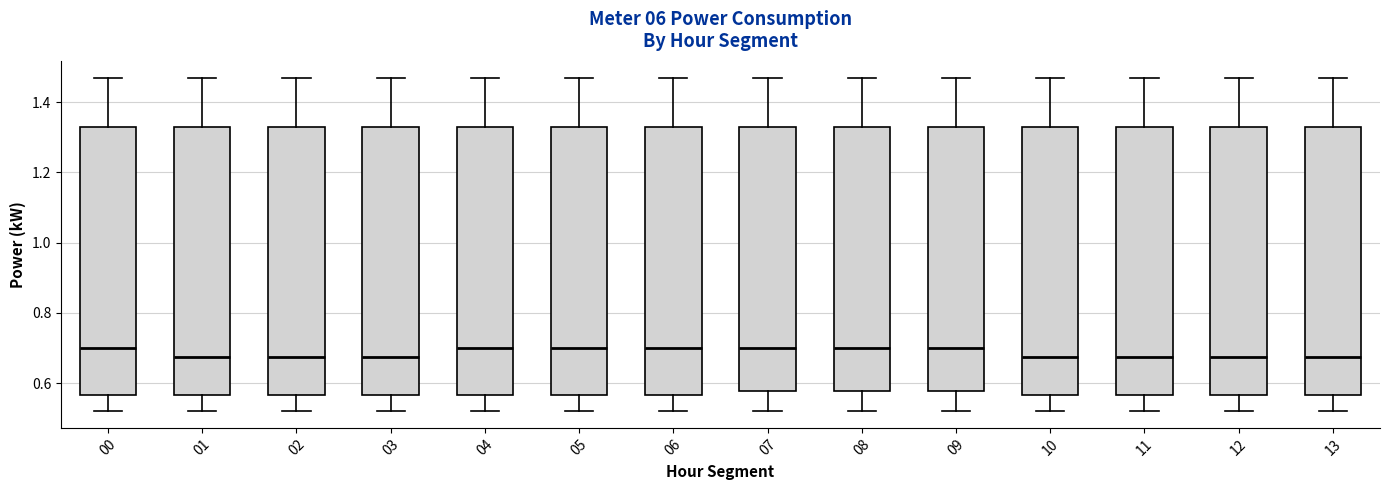

Reading left to right, read every box against the y-axis: the position of its median line, the range the box covers, and the ends of its whiskers. The values are not printed on the chart, so give them approximately, as read against the axis.

00: median 0.70, box 0.56 to 1.34, whiskers 0.52 to 1.48
01: median 0.68, box 0.56 to 1.34, whiskers 0.52 to 1.48
02: median 0.68, box 0.56 to 1.34, whiskers 0.52 to 1.48
03: median 0.68, box 0.56 to 1.34, whiskers 0.52 to 1.48
04: median 0.70, box 0.56 to 1.34, whiskers 0.52 to 1.48
05: median 0.70, box 0.56 to 1.34, whiskers 0.52 to 1.48
06: median 0.70, box 0.56 to 1.34, whiskers 0.52 to 1.48
07: median 0.70, box 0.58 to 1.34, whiskers 0.52 to 1.48
08: median 0.70, box 0.58 to 1.34, whiskers 0.52 to 1.48
09: median 0.70, box 0.58 to 1.34, whiskers 0.52 to 1.48
10: median 0.68, box 0.56 to 1.34, whiskers 0.52 to 1.48
11: median 0.68, box 0.56 to 1.34, whiskers 0.52 to 1.48
12: median 0.68, box 0.56 to 1.34, whiskers 0.52 to 1.48
13: median 0.68, box 0.56 to 1.34, whiskers 0.52 to 1.48